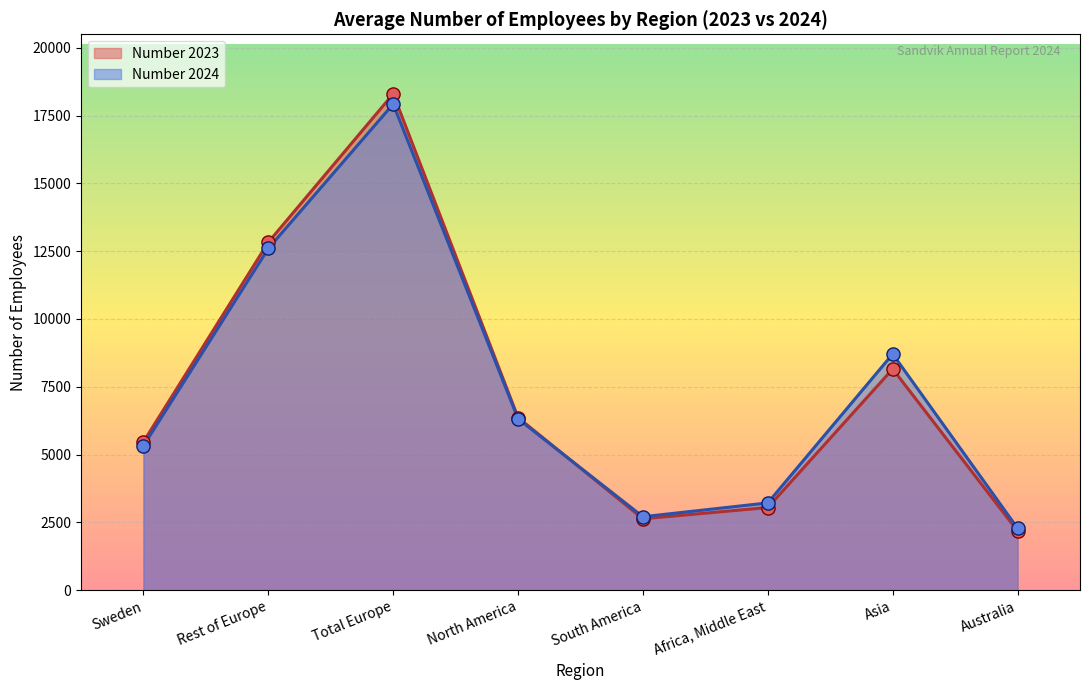

Which series has the largest Y range (max minus min)?

Number 2023